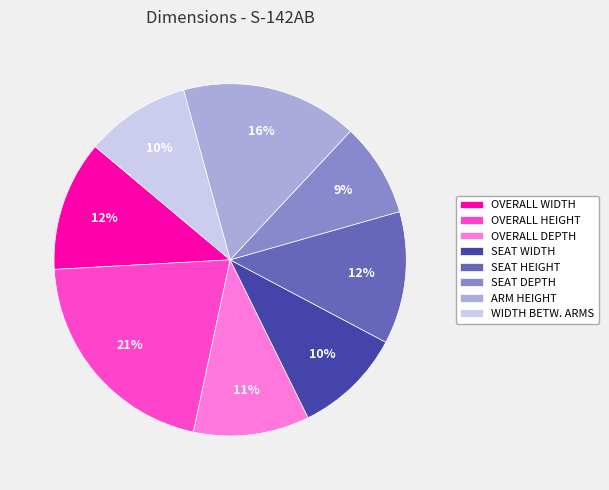

What is the ratio of the value at OVERALL DEPTH to the value at SEAT HEIGHT?

0.9